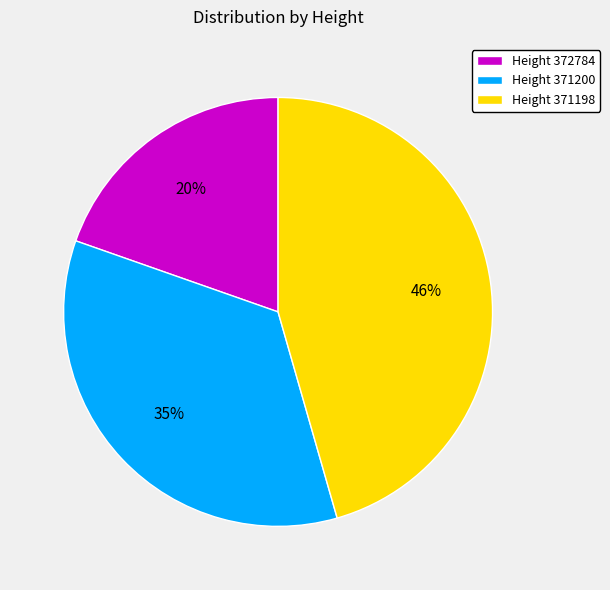

How many slices are in this pie chart?

3